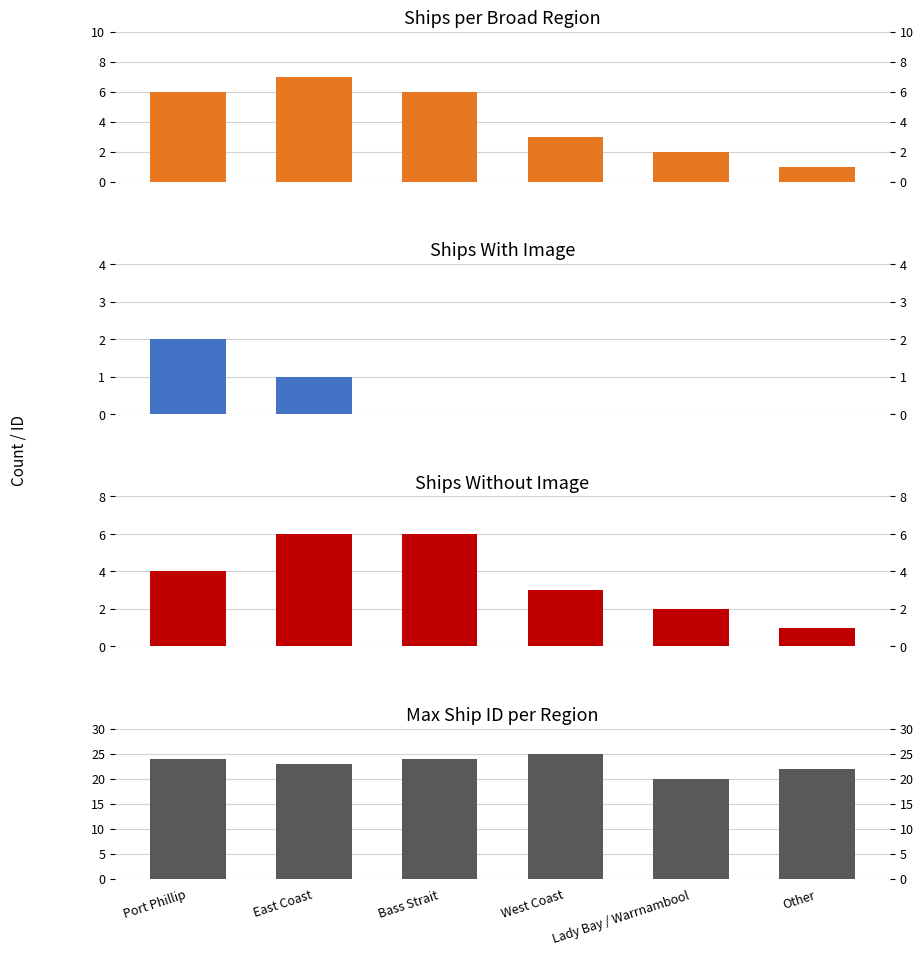

Reading left to right, what are all the values shown in this chart?

Total ships: Port Phillip=6	East Coast=7	Bass Strait=6	West Coast=3	Lady Bay / Warrnambool=2	Other=1
Has image: Port Phillip=2	East Coast=1	Bass Strait=0	West Coast=0	Lady Bay / Warrnambool=0	Other=0
No image: Port Phillip=4	East Coast=6	Bass Strait=6	West Coast=3	Lady Bay / Warrnambool=2	Other=1
Max ship ID: Port Phillip=24	East Coast=23	Bass Strait=24	West Coast=25	Lady Bay / Warrnambool=20	Other=22